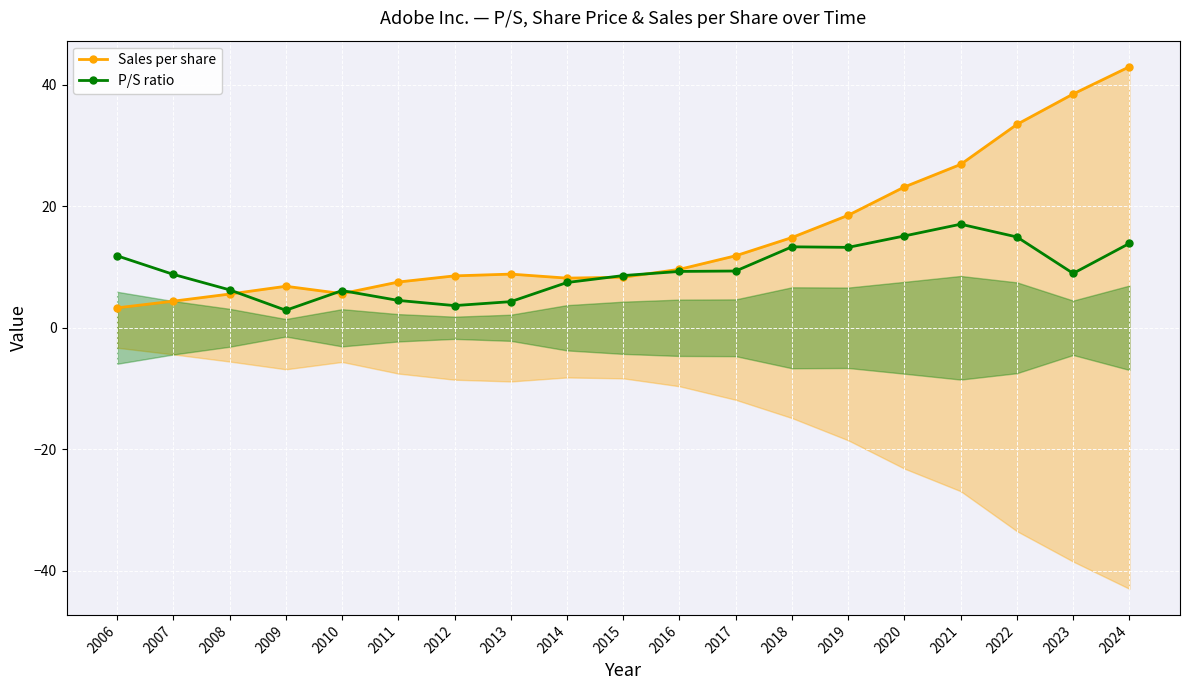

What is the value of the Sales per share point at the 17th from the left?

33.5